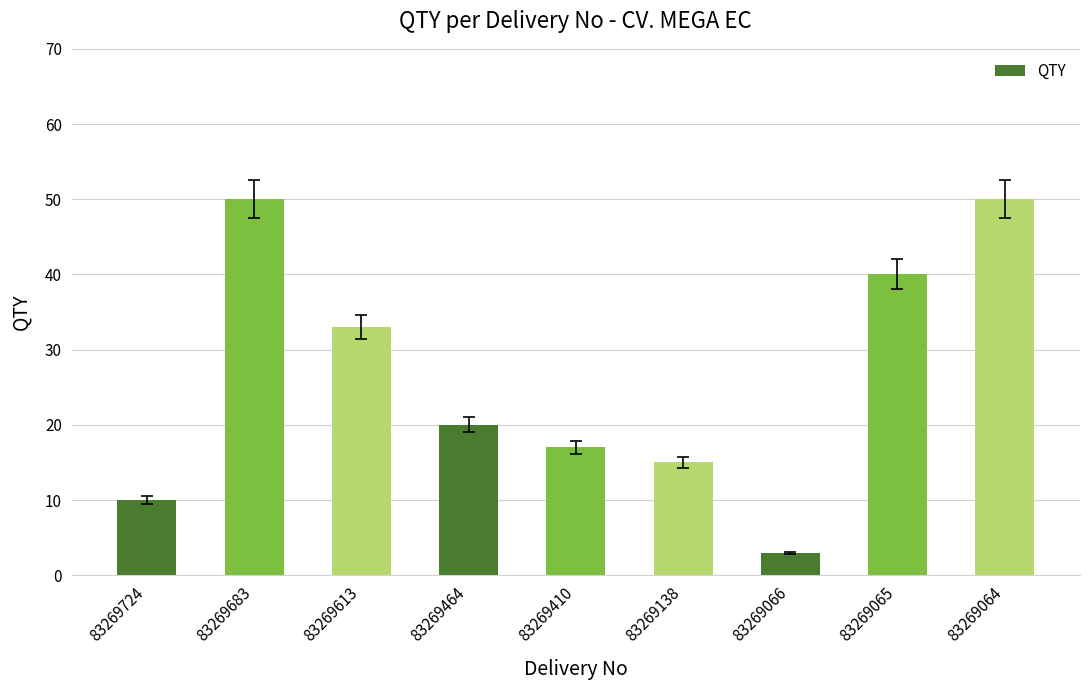

Which label corresponds to the smallest value in the chart?

83269066